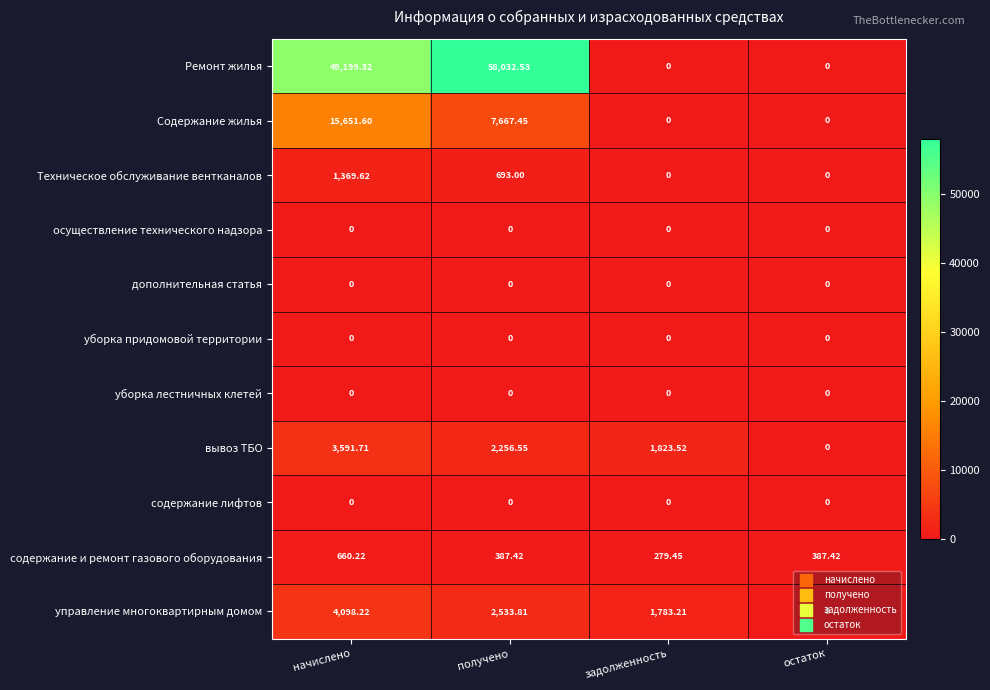

Which category has the highest value across all series?

получено